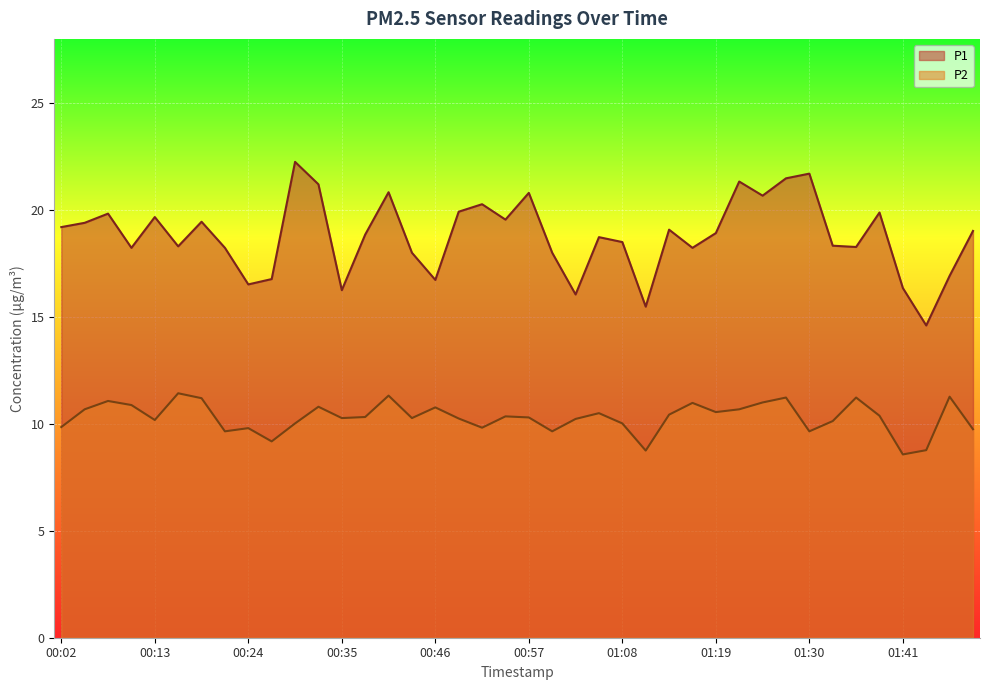

At which category is the sum across all series the highest?

01:27